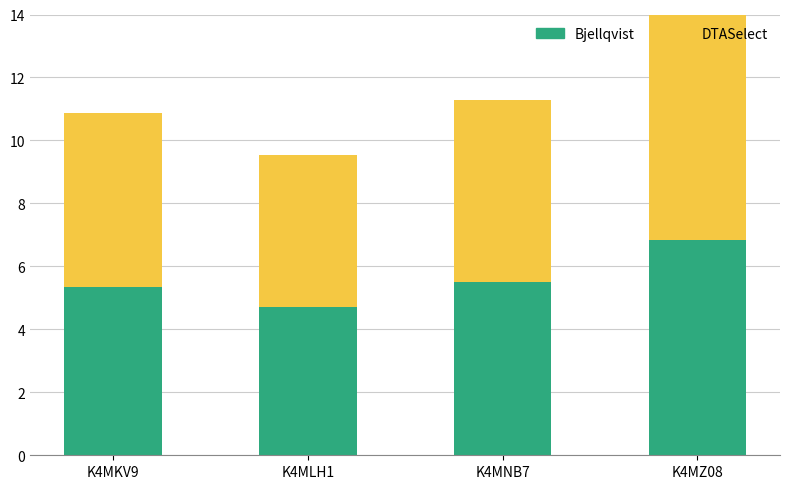

What is the highest value of the Bjellqvist series?

6.8